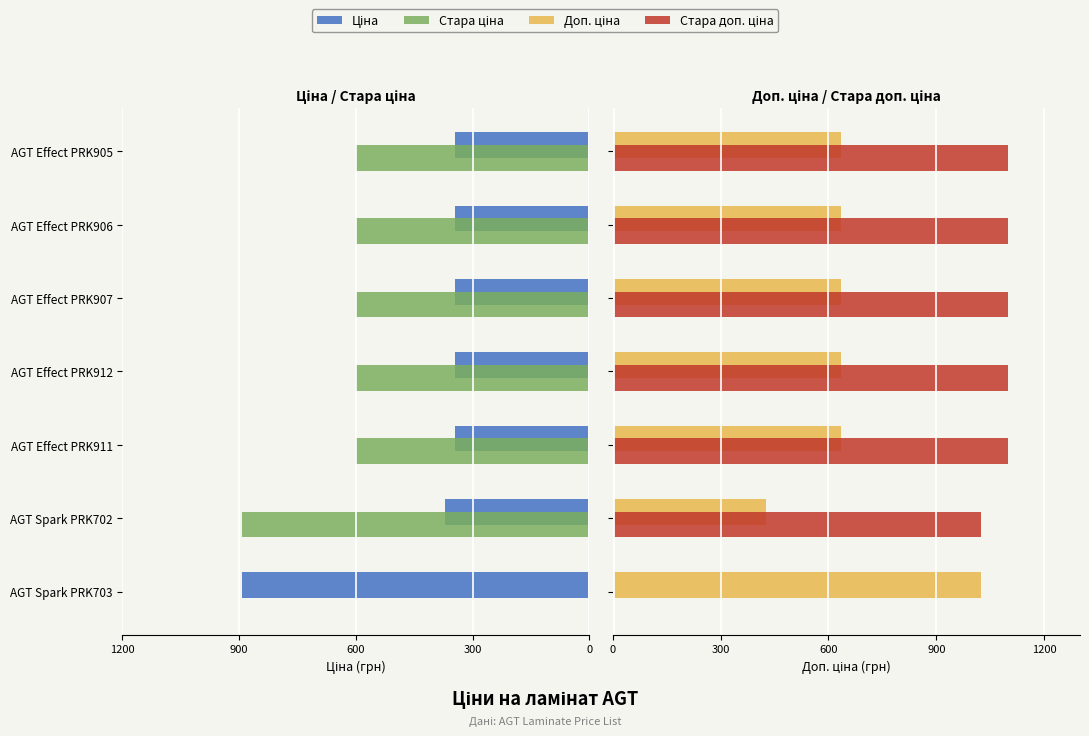

Rank the series at AGT Effect PRK912 from lowest to highest value.

Стара ціна, Ціна, Доп. ціна, Стара доп. ціна